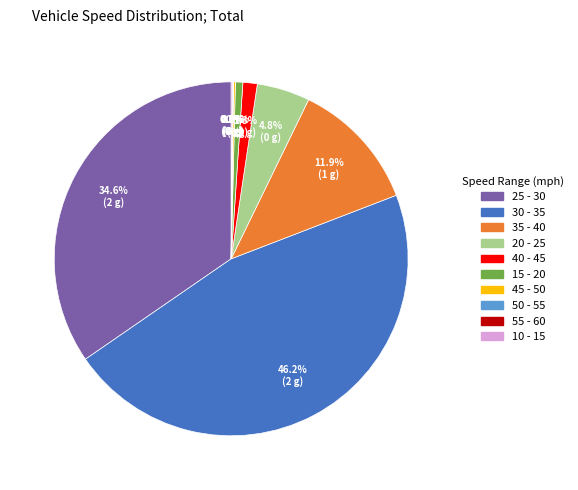

Is there any slice that represents more than half of the pie?

No